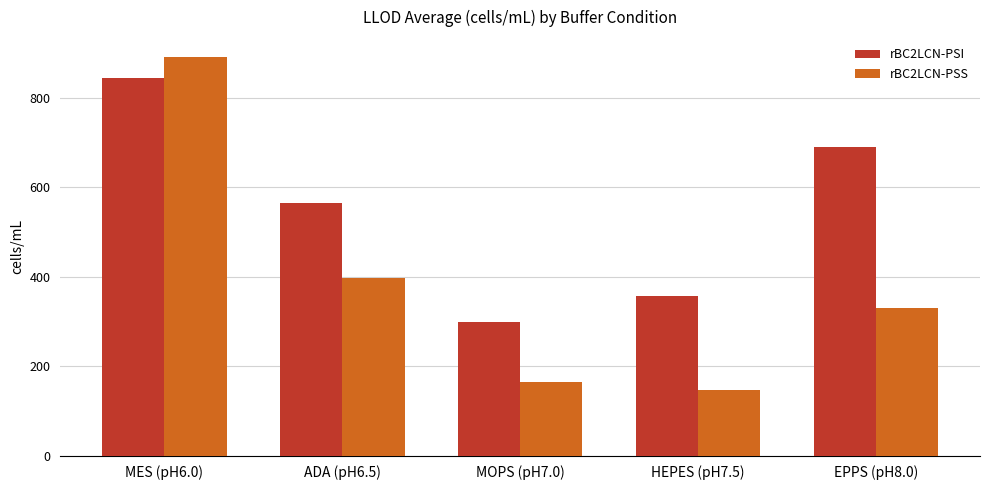

List the labels in order of rBC2LCN-PSI value, smallest first.

MOPS (pH7.0), HEPES (pH7.5), ADA (pH6.5), EPPS (pH8.0), MES (pH6.0)